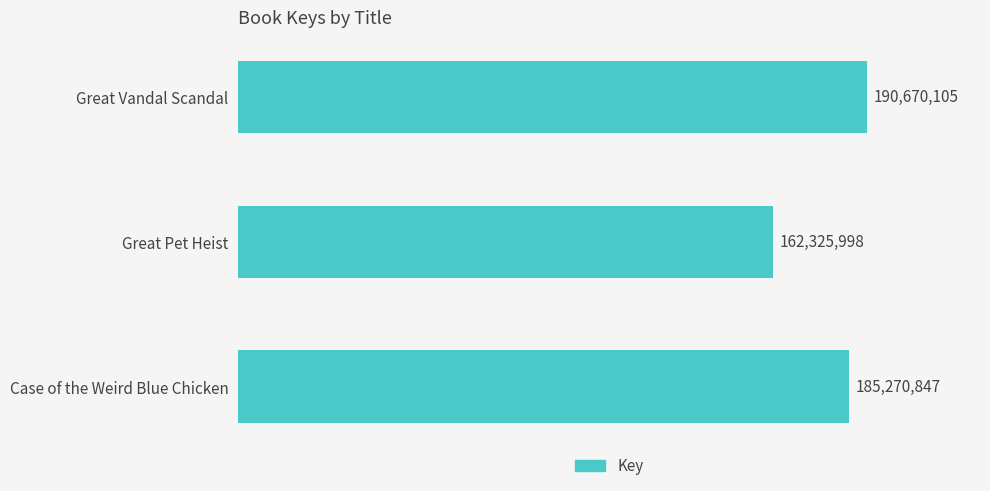

List the labels in order of value, largest first.

Great Vandal Scandal, Case of the Weird Blue Chicken, Great Pet Heist